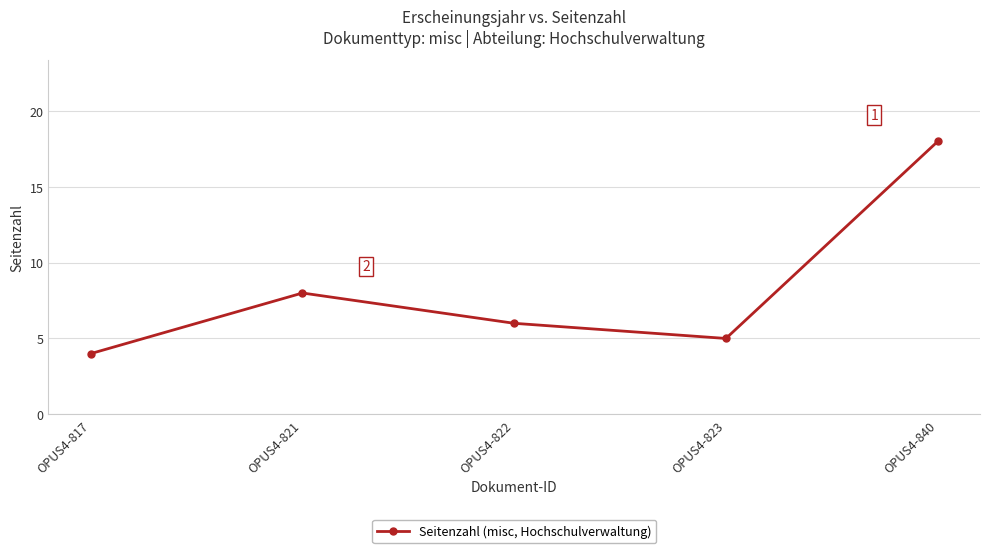

What is the difference between the maximum and second lowest values?

13